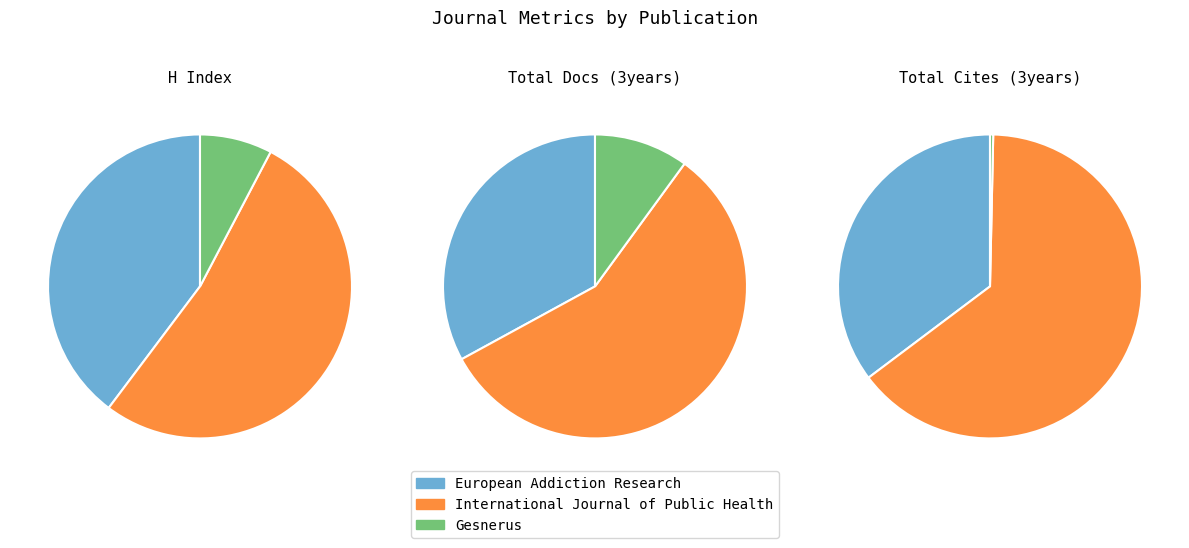

The European Addiction Research slice represents 42% of the pie. True or false?

False